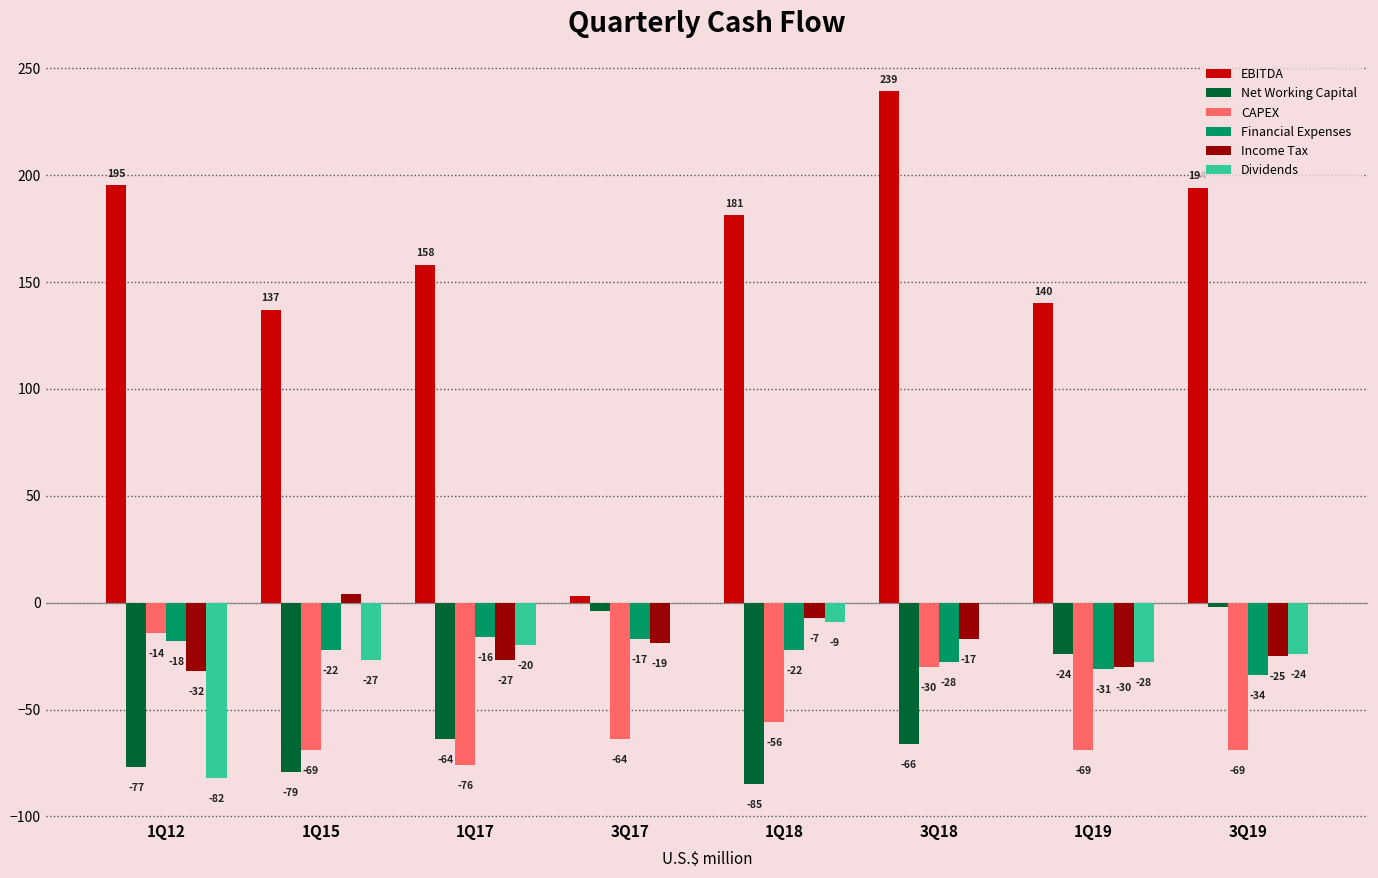

How many data points in Income Tax are above -19?

3